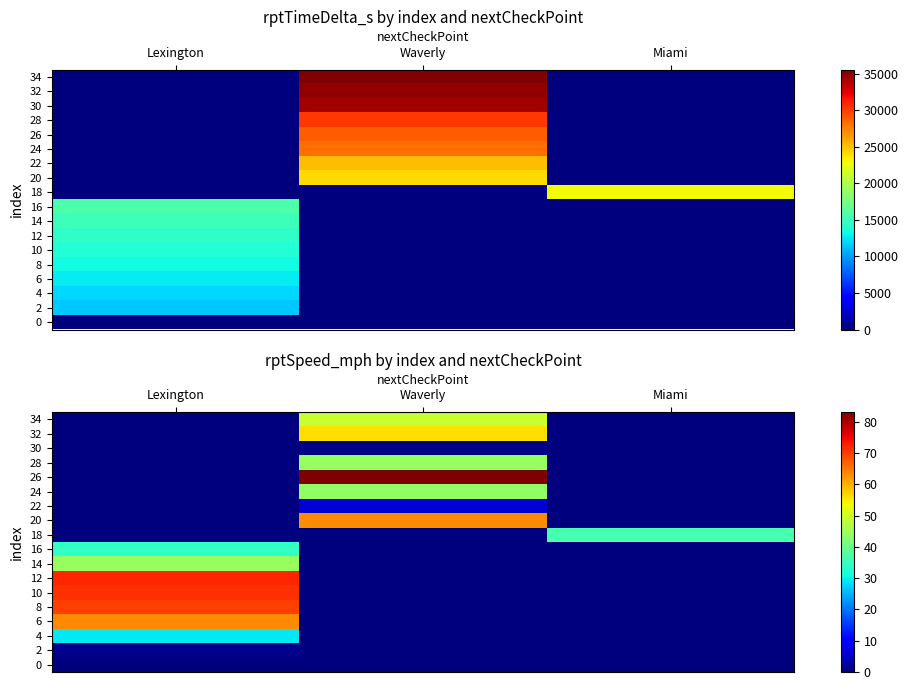

How many data points in 16 are above 0?

1